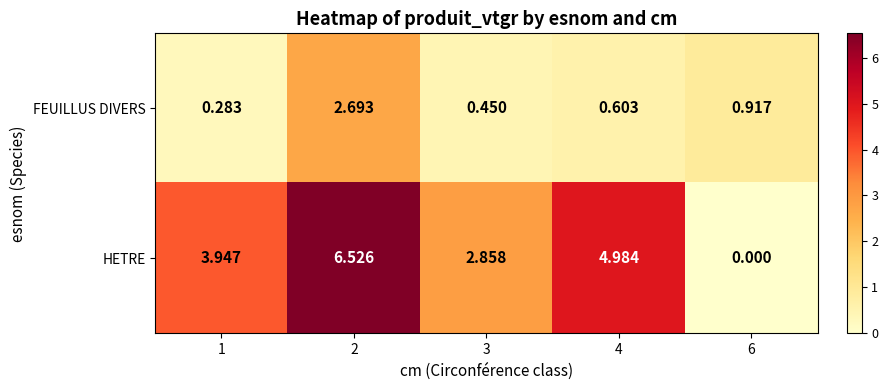

Between 3 and 6, which series saw the biggest shift?

HETRE